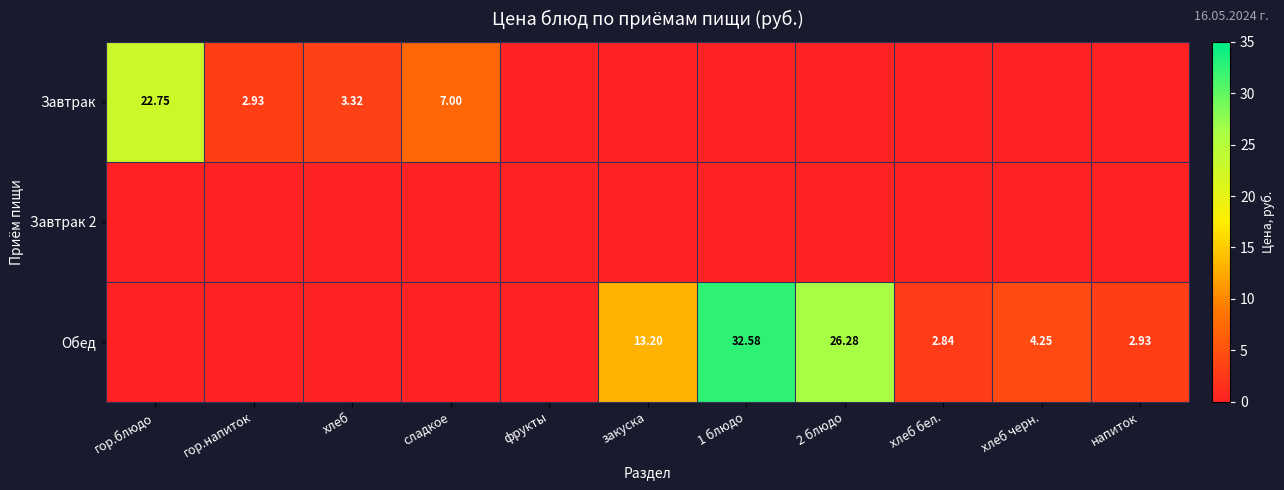

How many categories are shown in the chart?

11